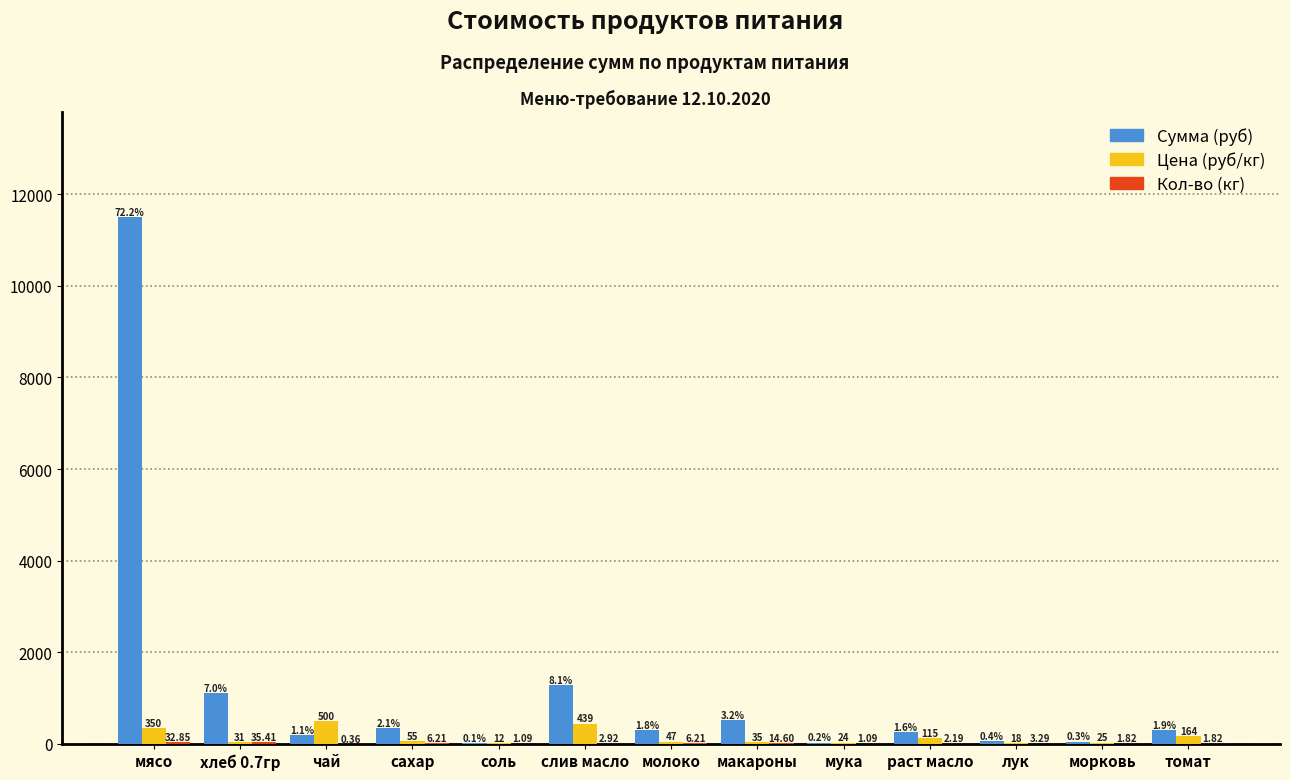

Is the value of Цена (руб/кг) at мука greater than the value of Сумма (руб) at хлеб 0.7гр?

No